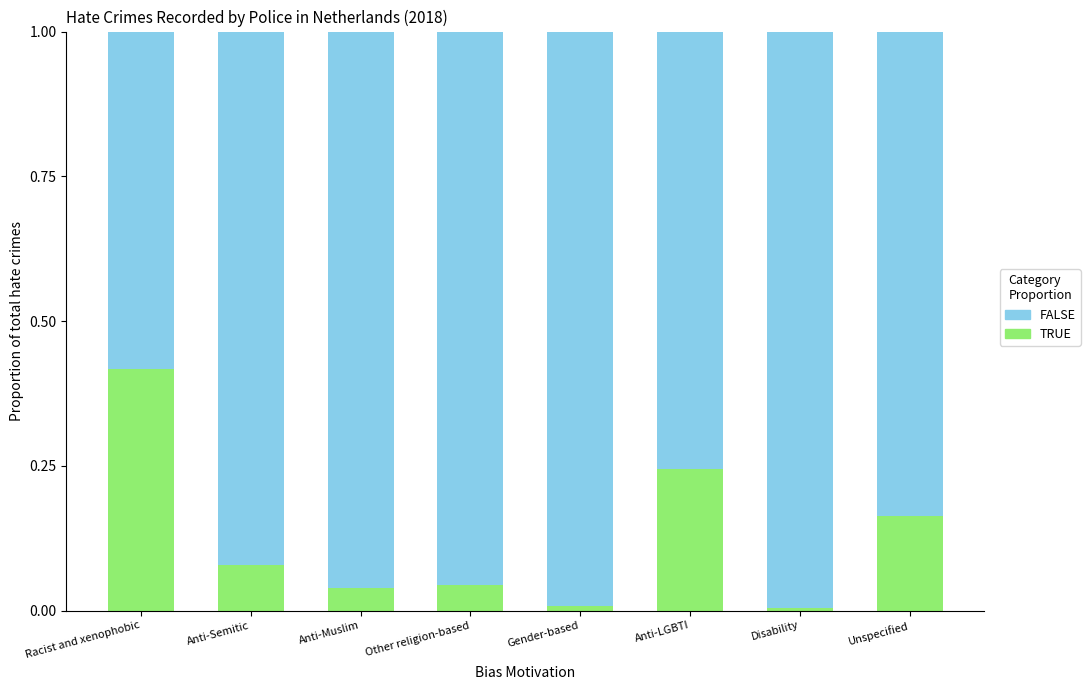

Is it true that TRUE equals 0.0 at Gender-based?

True